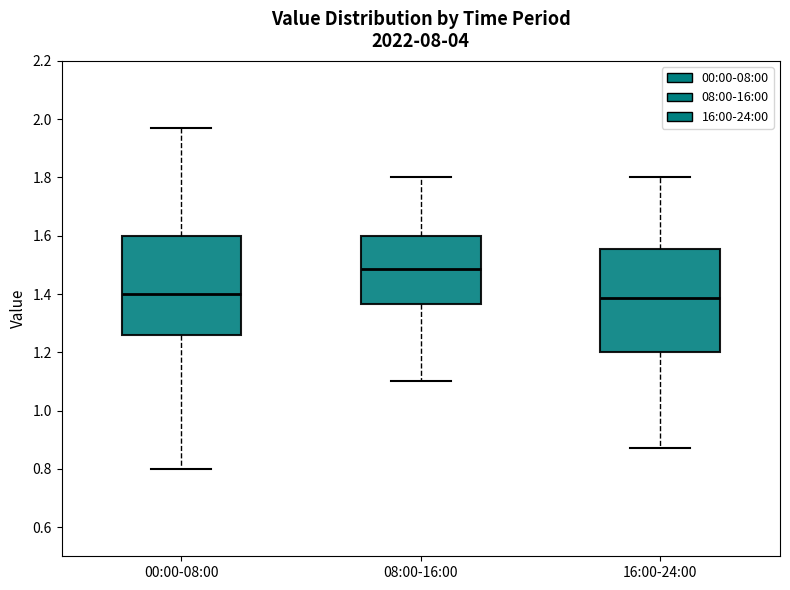

Where does the lower whisker of the box for 16:00-24:00 end on the y-axis? The values are not printed on the chart, so give them approximately, as read against the axis.

0.88